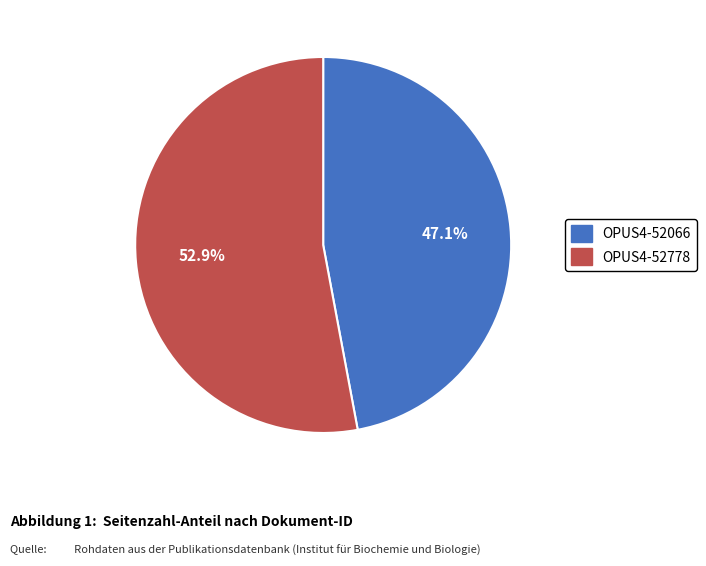

To the nearest percent, what is the difference between the largest and smallest slice percentages?

6%